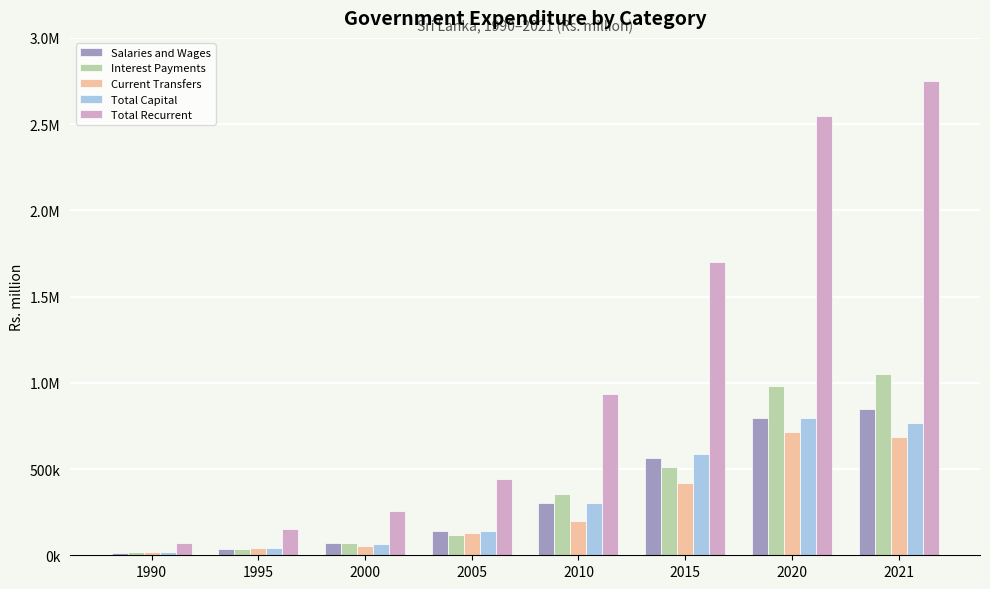

Does the chart contain any negative values?

No